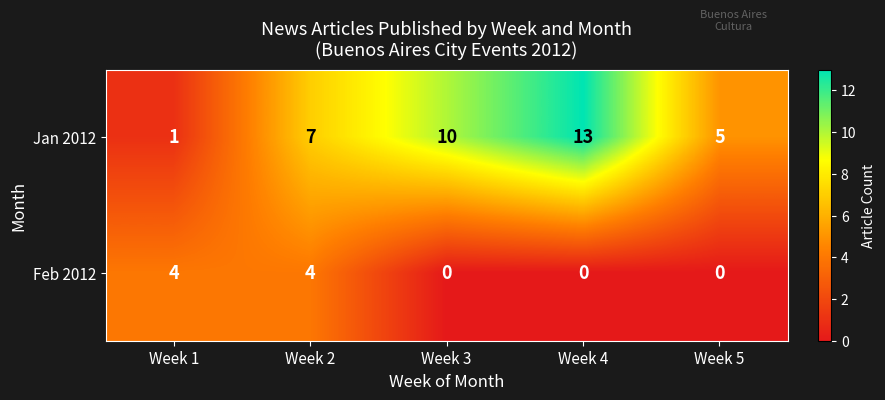

Which series changed the most between Week 2 and Week 3?

Feb 2012